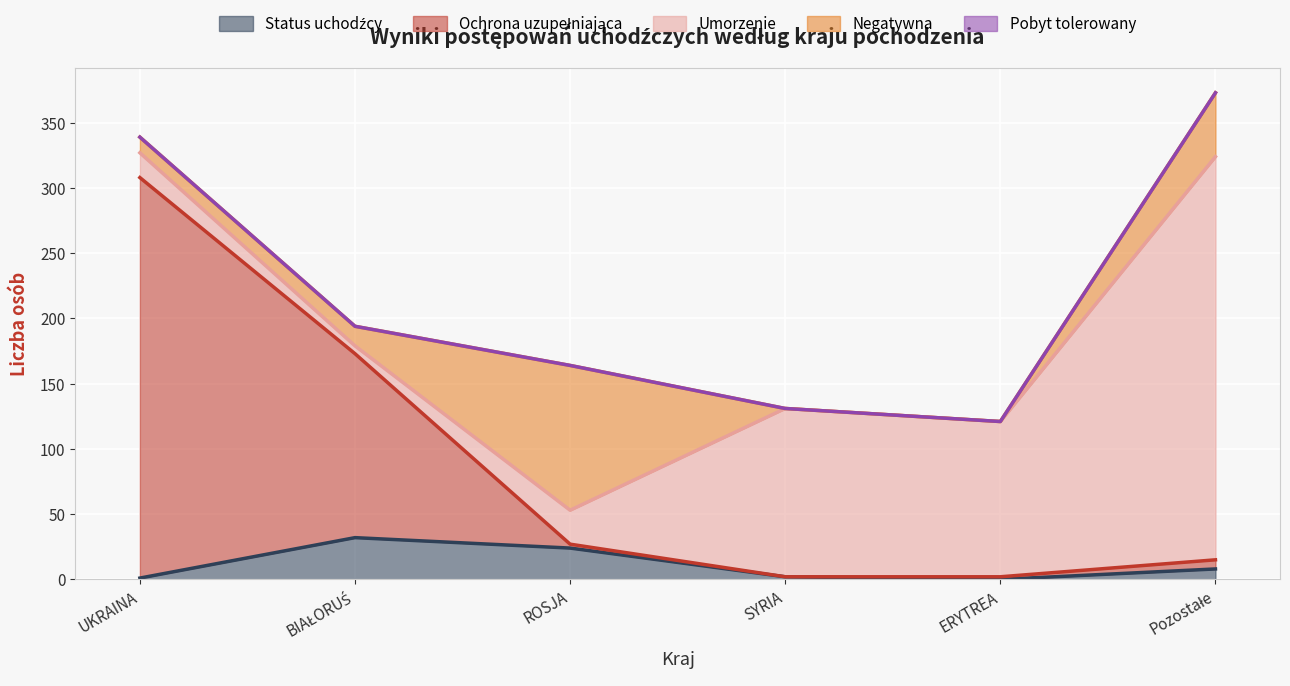

True or false: Status uchodźcy and Ochrona uzupełniająca cross at least once.

True